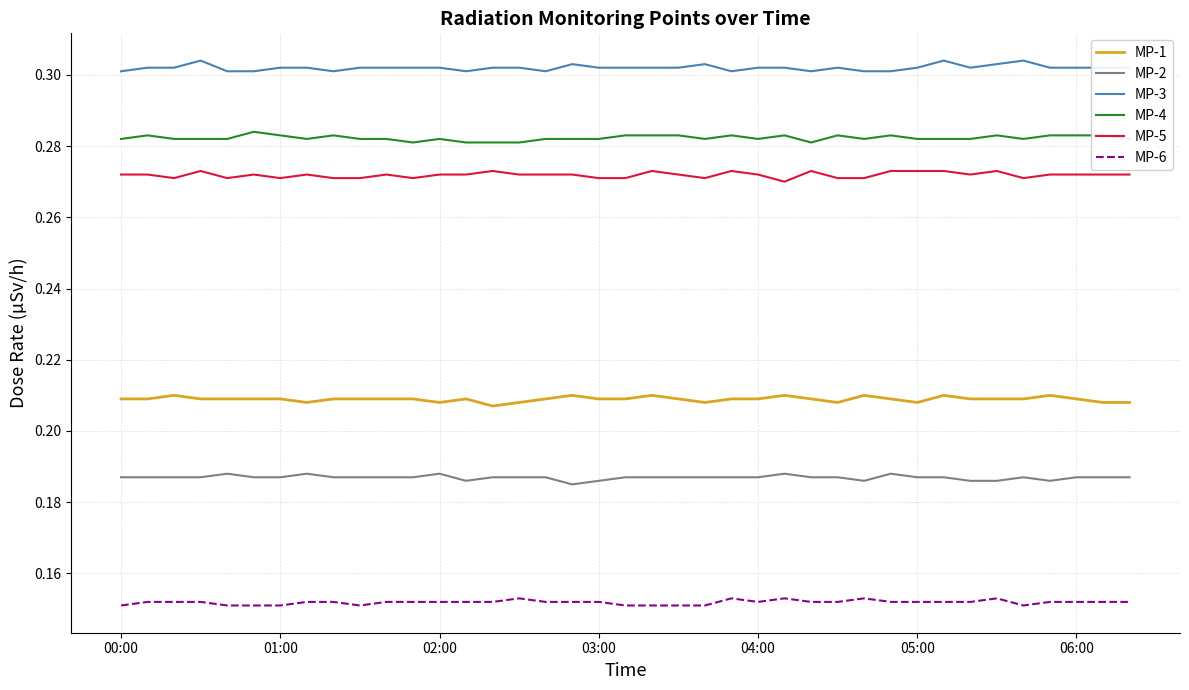

Rank the series by their maximum value, from lowest to highest.

MP-6, MP-2, MP-1, MP-5, MP-4, MP-3